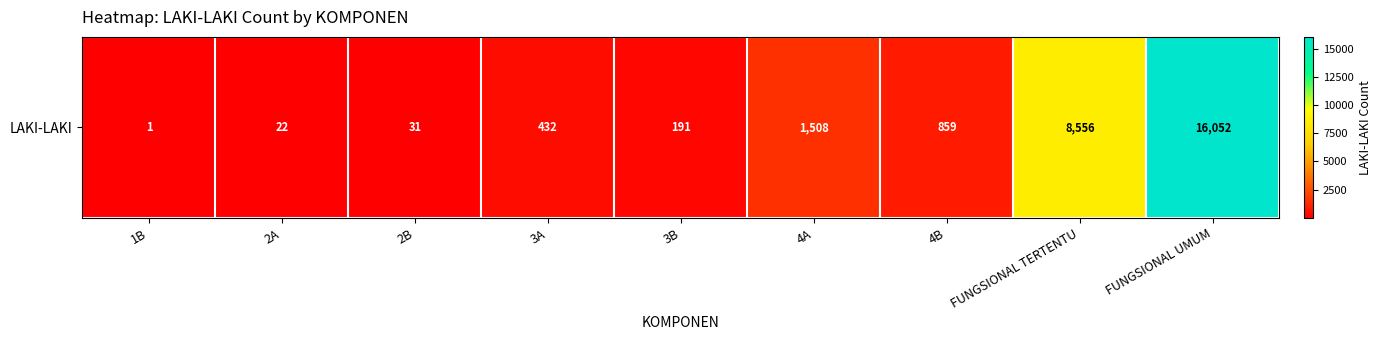

The value at 3A is 432. True or false?

True